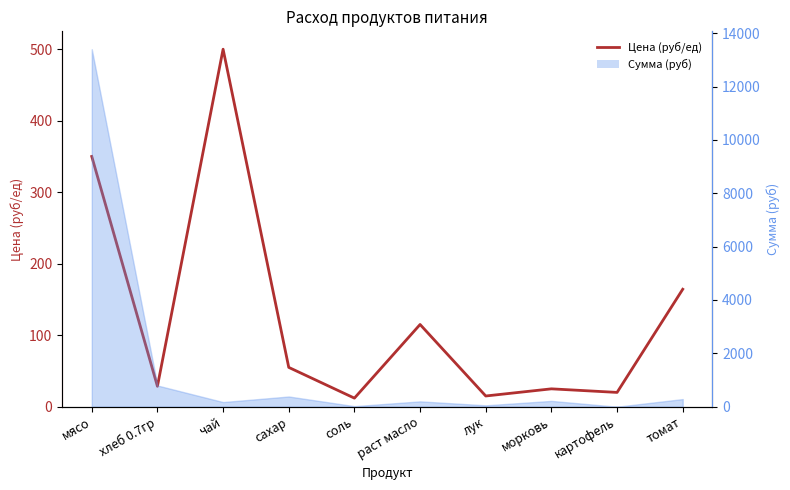

What is the difference between the values at соль and мясо?

338.0